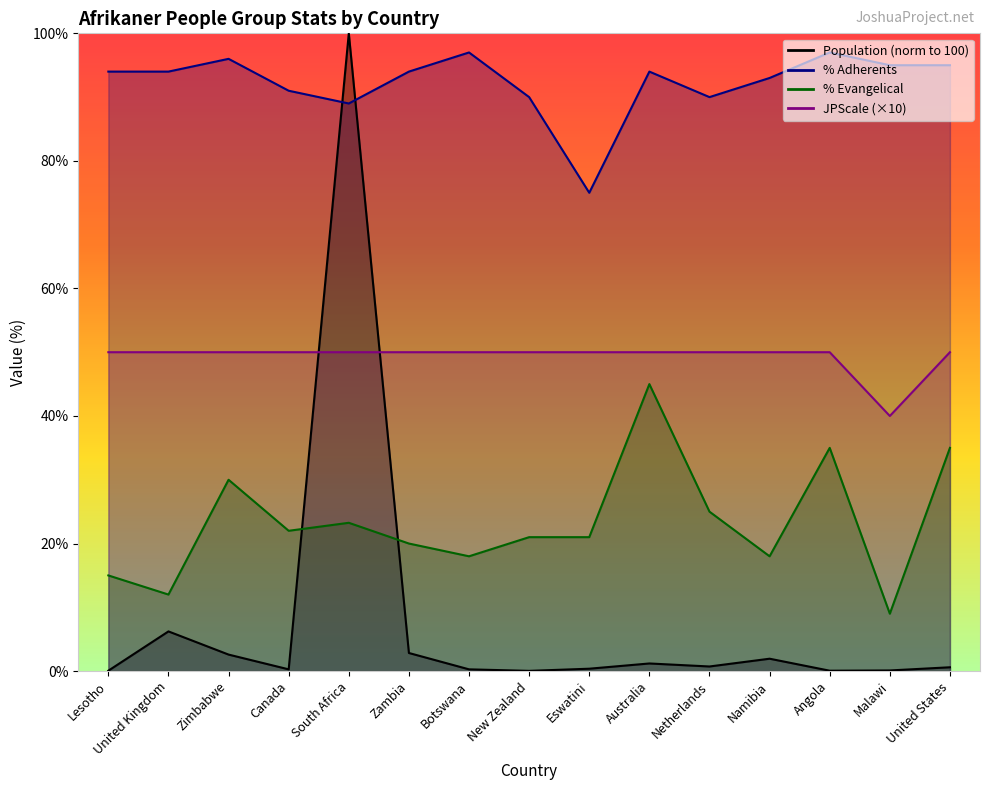

What are all the series names shown in the legend?

Population, PercentAdherents, PercentEvangelical, JPScale